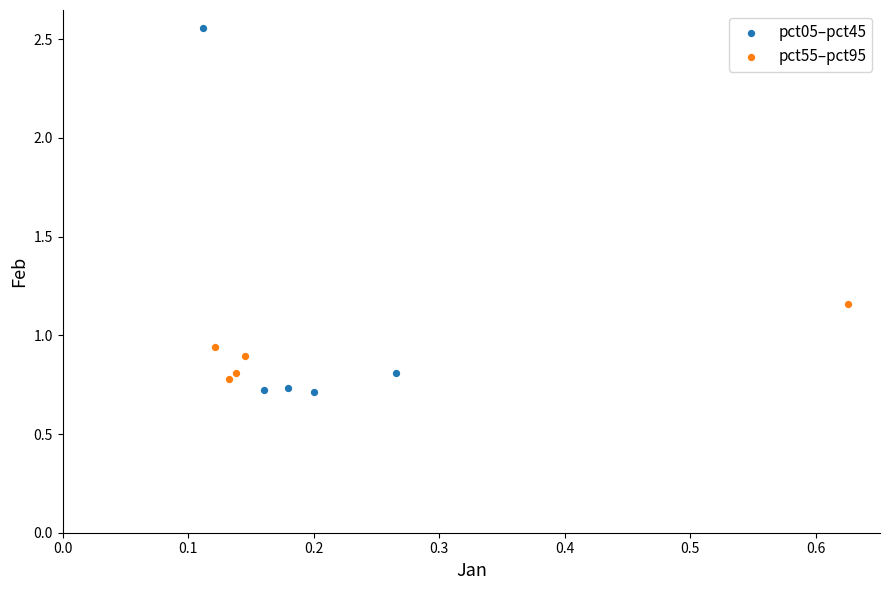

Which series has the widest spread of Y values?

pct05–pct45